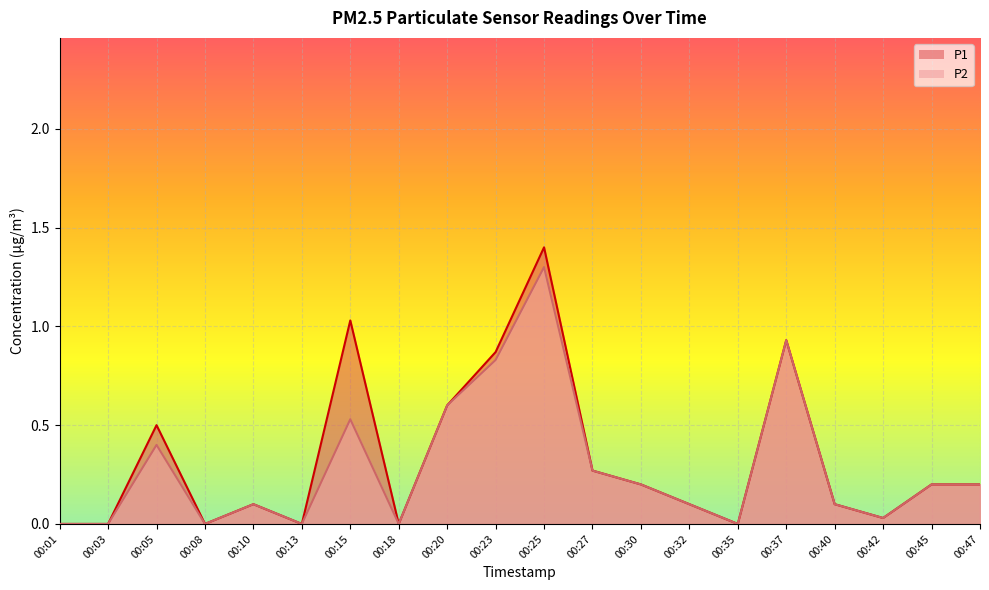

How many lines are shown in the chart?

2